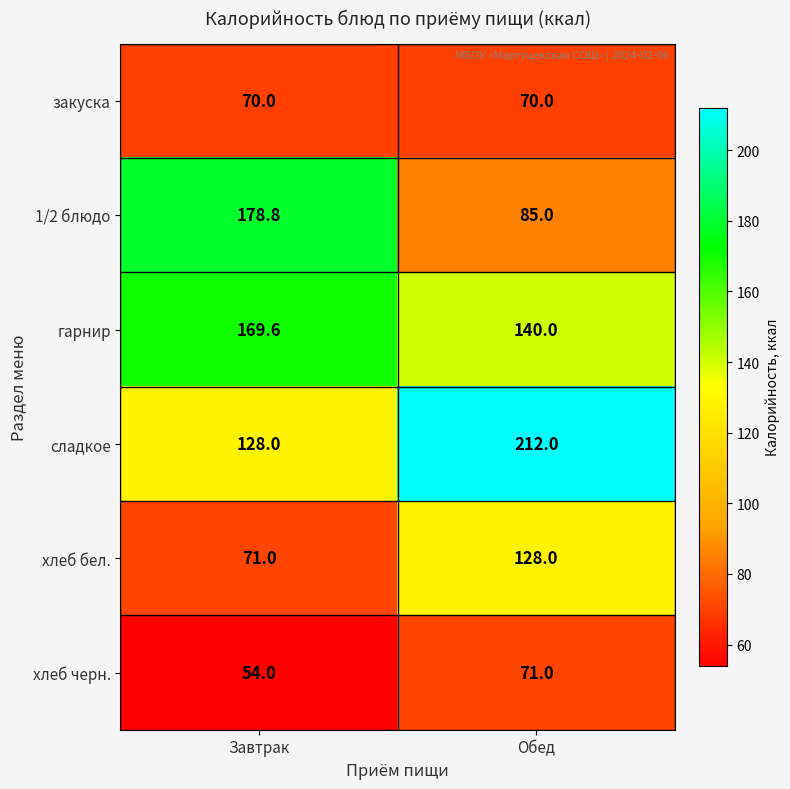

Reading left to right, what are all the values shown in this chart?

закуска: Завтрак=70.0	Обед=70.0
1/2 блюдо: Завтрак=178.8	Обед=85.0
гарнир: Завтрак=169.6	Обед=140.0
сладкое: Завтрак=128.0	Обед=212.0
хлеб бел.: Завтрак=71.0	Обед=128.0
хлеб черн.: Завтрак=54.0	Обед=71.0